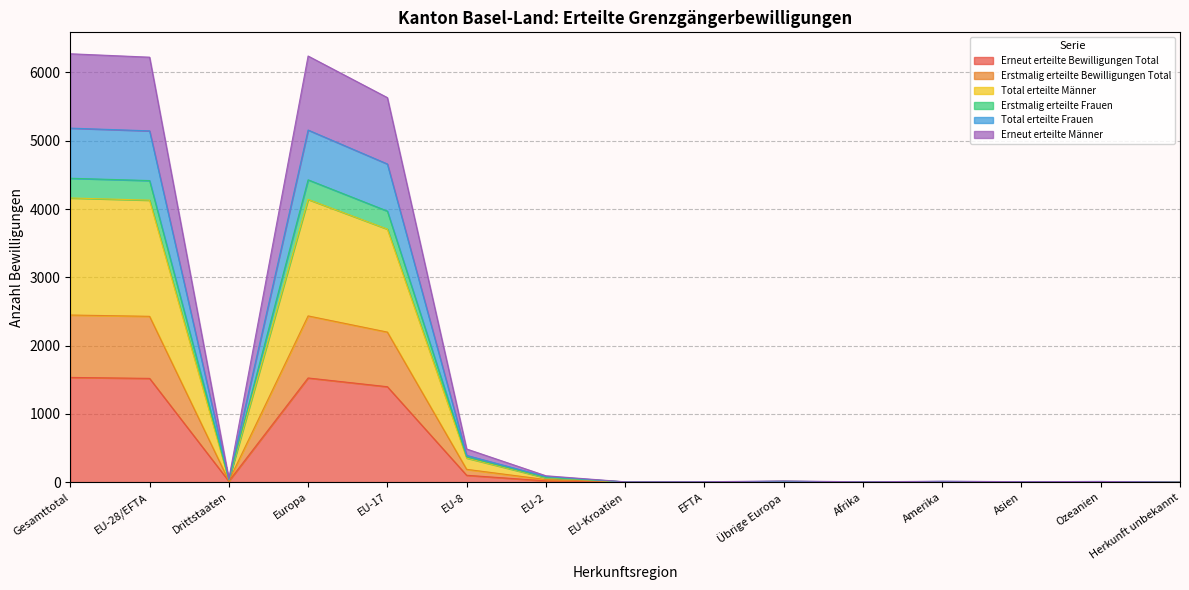

Where does the Erstmalig erteilte Bewilligungen Total series first go above 11?

Gesamttotal